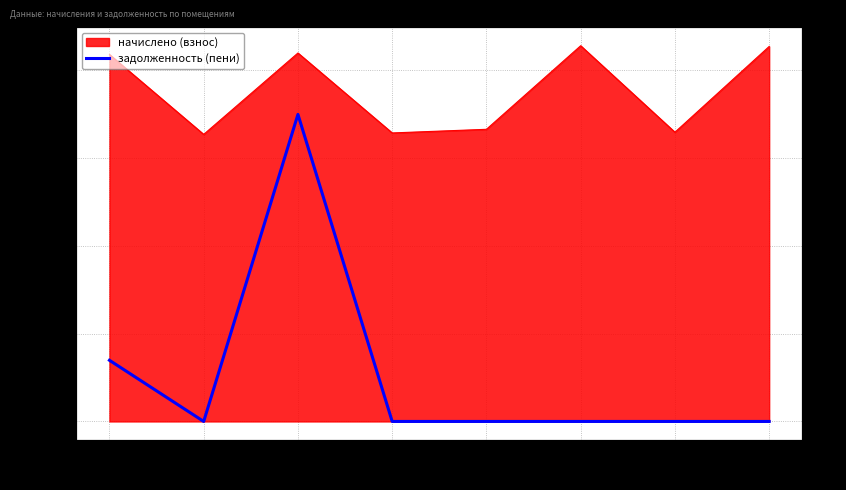

What is the difference between the values at 6 and 1?

696.9